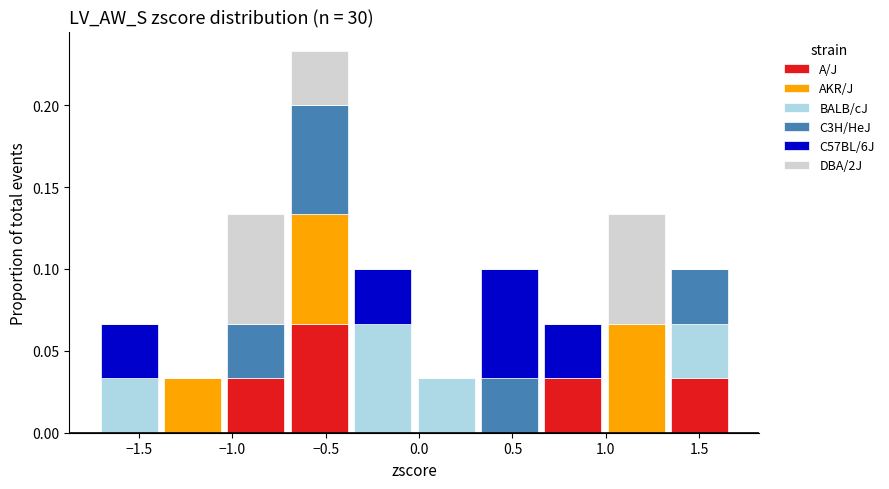

Reading left to right, transcribe this chart: for each stacked bar, give the range it covers on the x-axis and its total height. Neither the bar edges nor the heights are printed on the chart, so give them approximately, as read against the axes.

-1.70 to -1.40: 0.065
-1.40 to -1.05: 0.035
-1.05 to -0.70: 0.135
-0.70 to -0.35: 0.235
-0.35 to 0.00: 0.100
0.00 to 0.30: 0.035
0.30 to 0.65: 0.100
0.65 to 1.00: 0.065
1.00 to 1.35: 0.135
1.35 to 1.65: 0.100